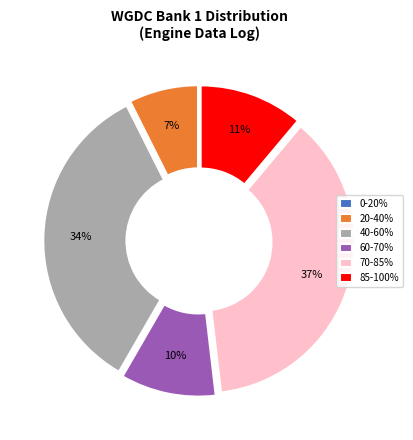

Which slice is the largest?

70-85%